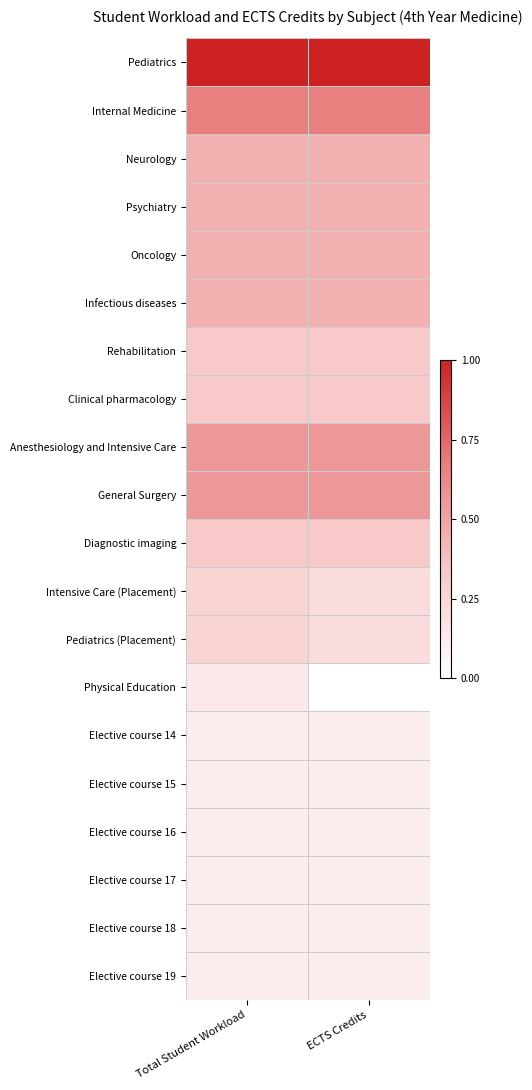

What is the total value across all series at Total Student Workload?

6.9